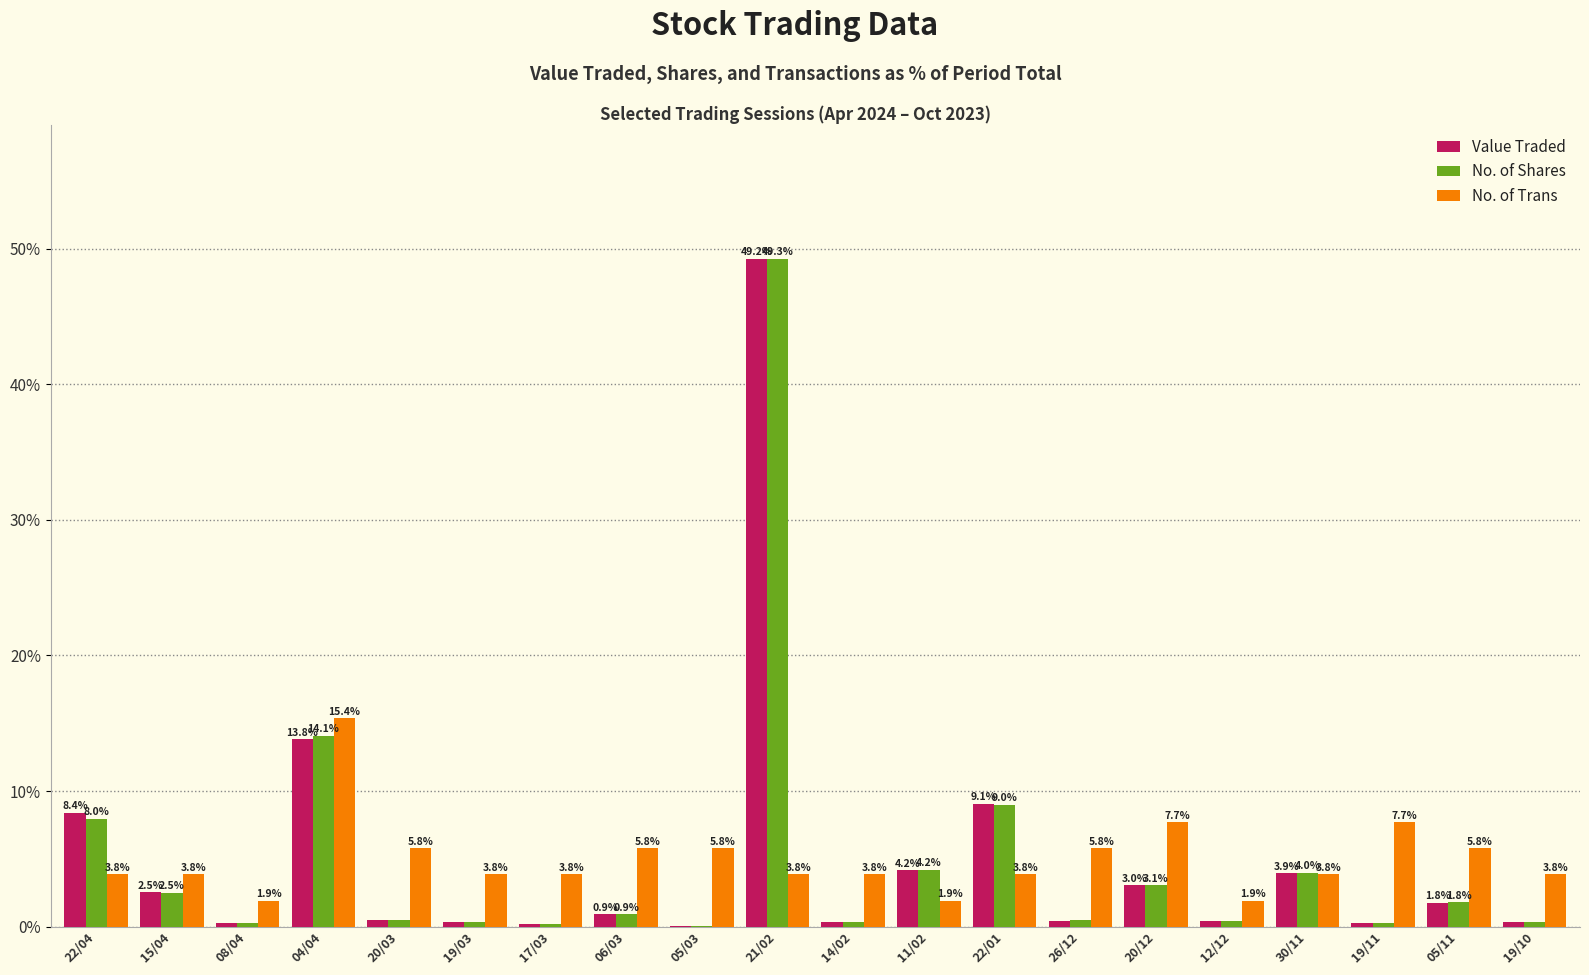

Is it true that No. of Trans equals 1.6 at 22/01?

False